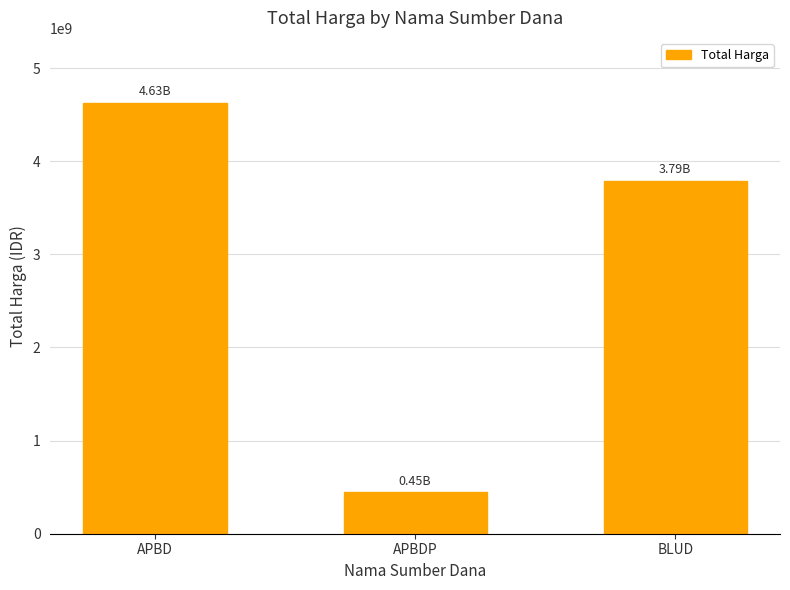

What is the difference between the maximum and minimum values?

4179744060